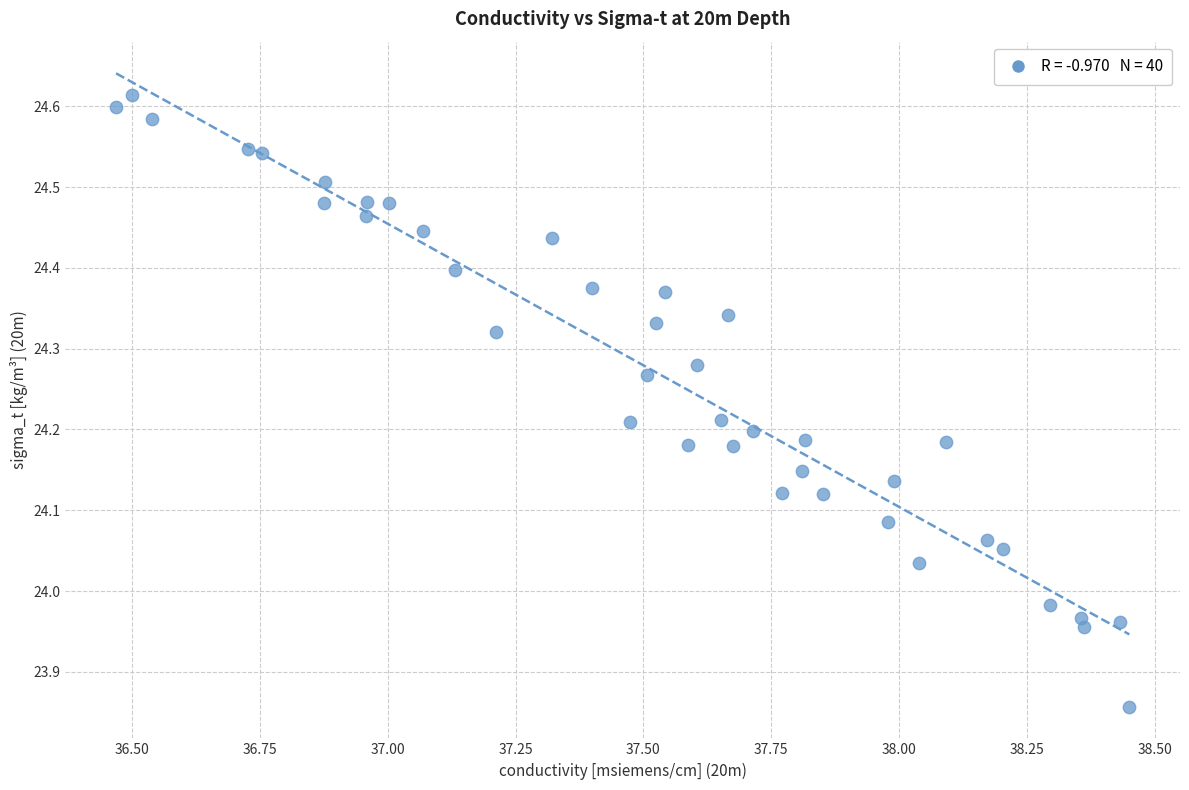

What is the range of Y values (max minus min)?

0.8